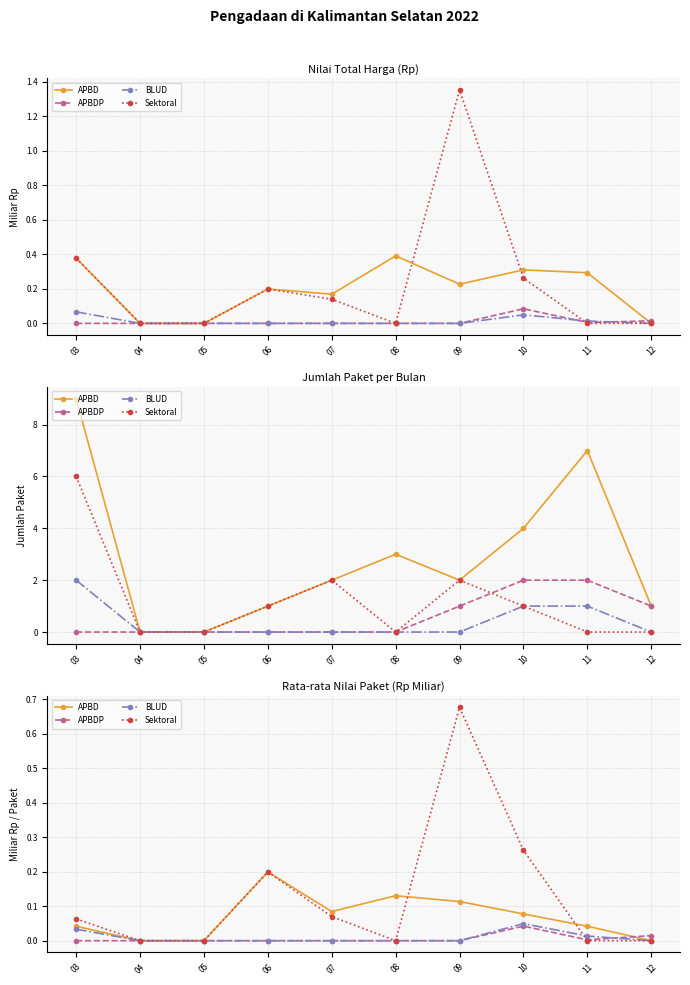

Rank the categories by APBDP value from lowest to highest.

03, 04, 05, 06, 07, 08, 09, 11, 12, 10